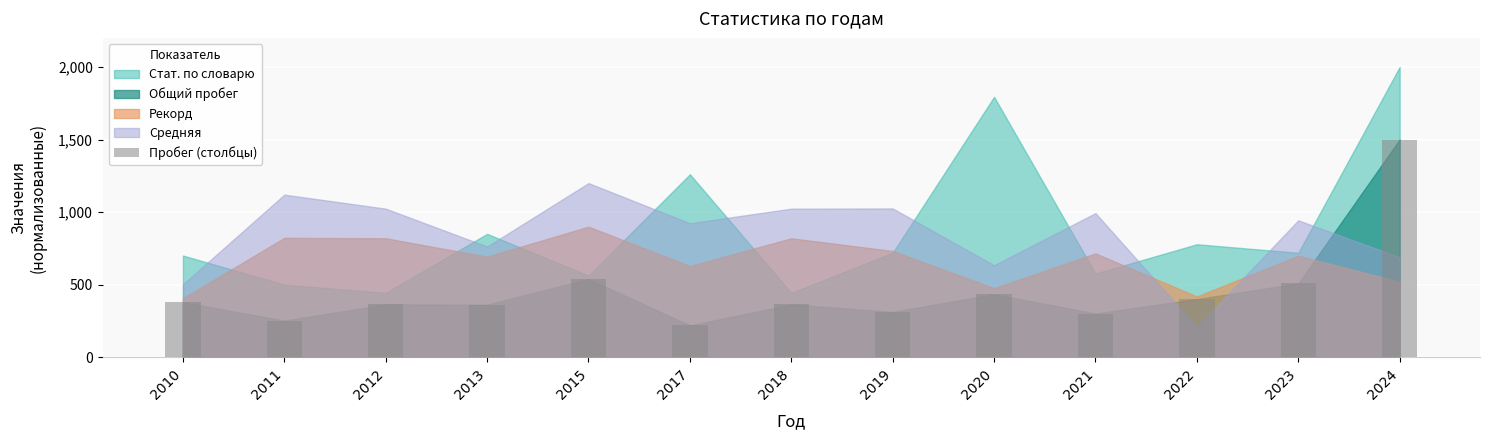

What is the difference between the values at 2022 and 2021?

99.6